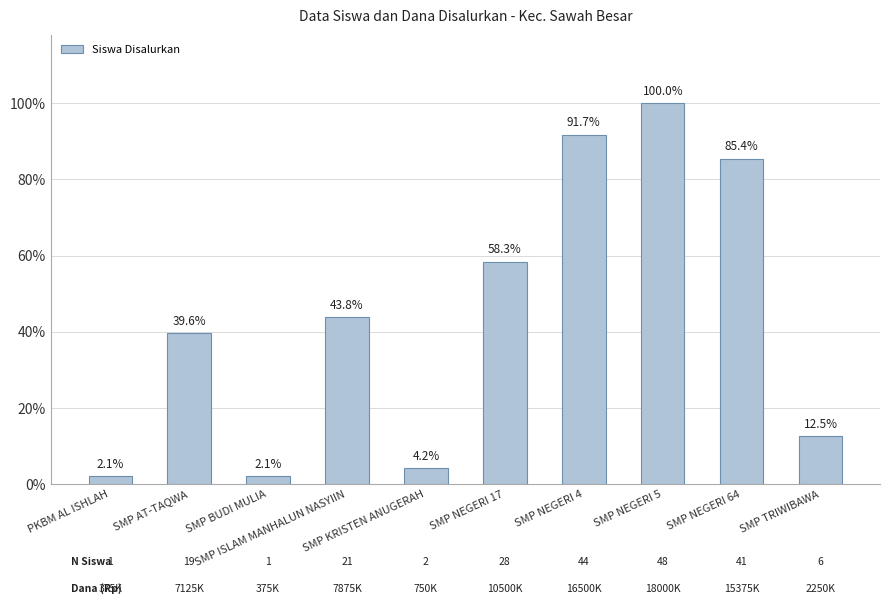

Are the bars horizontal?

No